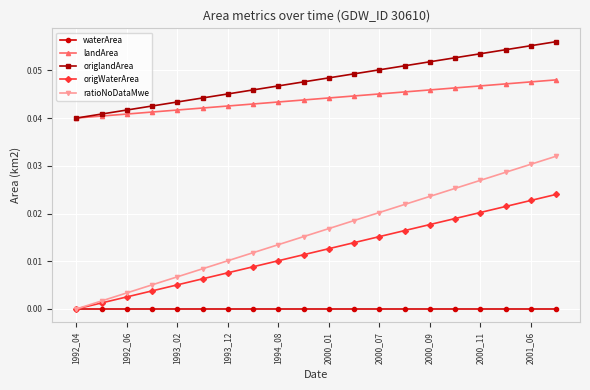

Is this an area chart (filled region under the line)?

No